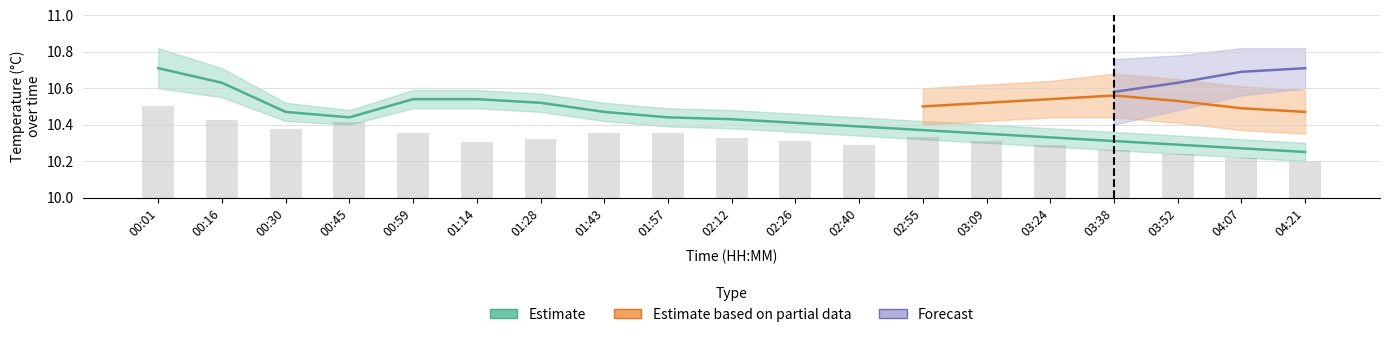

At which category is the sum across all series the highest?

03:38